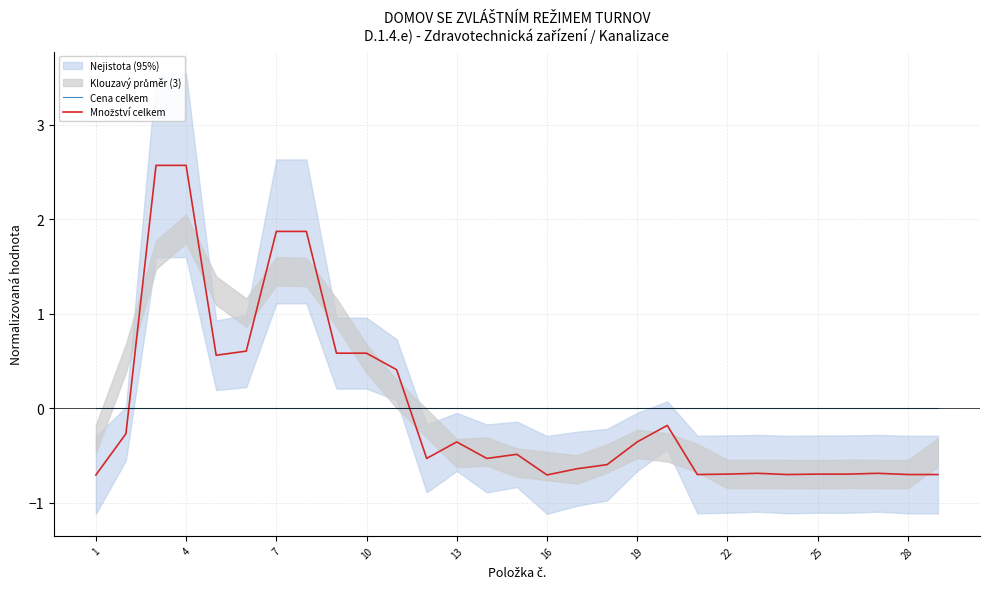

Which has a higher value, 28 or 13?

28